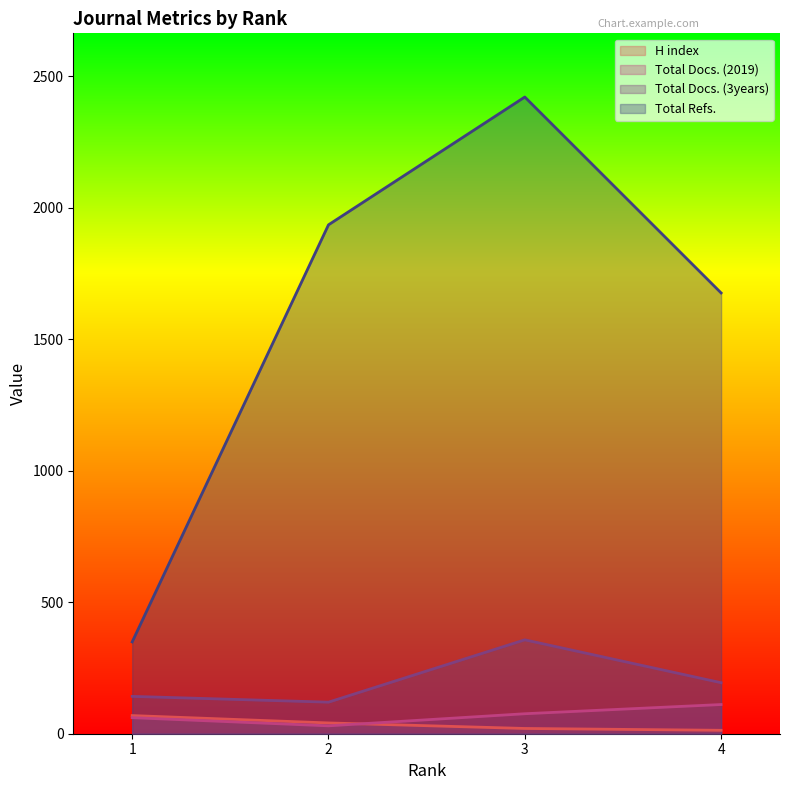

Which series has the widest spread of values?

Total Refs.